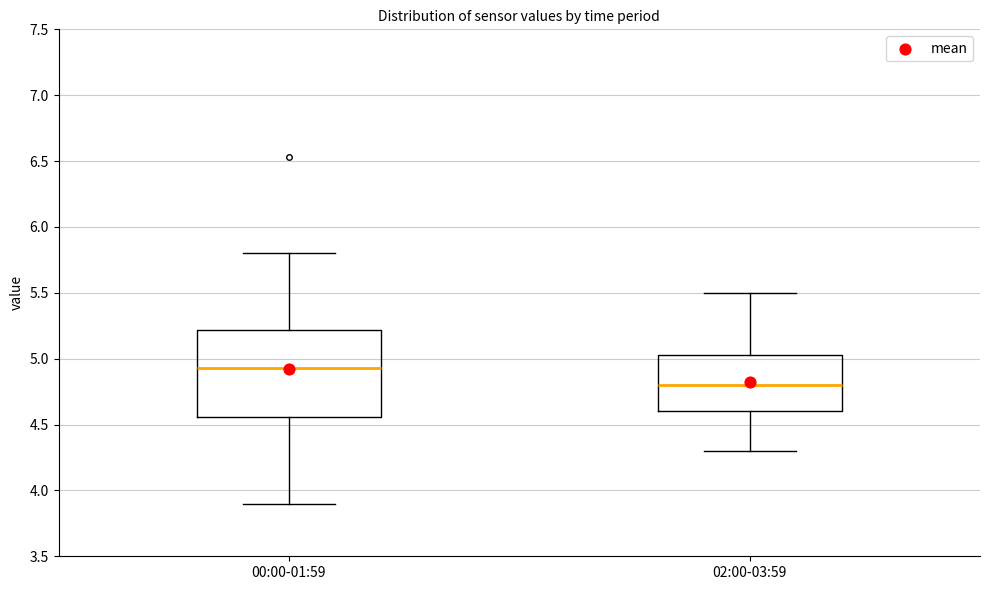

Reading left to right, transcribe this box plot: for each box, give where its median line is, the range the box spans, and where its two whiskers end, as read against the y-axis. The values are not printed on the chart, so give them approximately, as read against the axis.

00:00-01:59: median 4.95, box 4.55 to 5.20, whiskers 3.90 to 5.80
02:00-03:59: median 4.80, box 4.60 to 5.05, whiskers 4.30 to 5.50